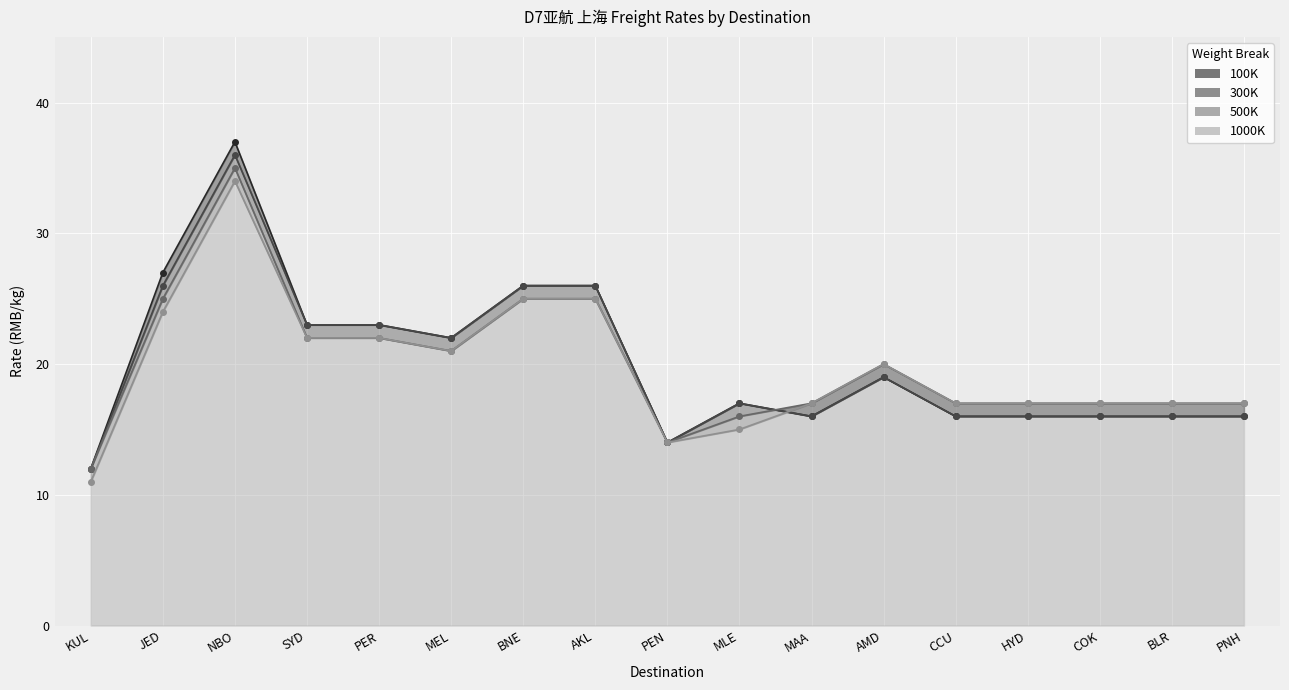

What is the highest value of the 500K series?

35